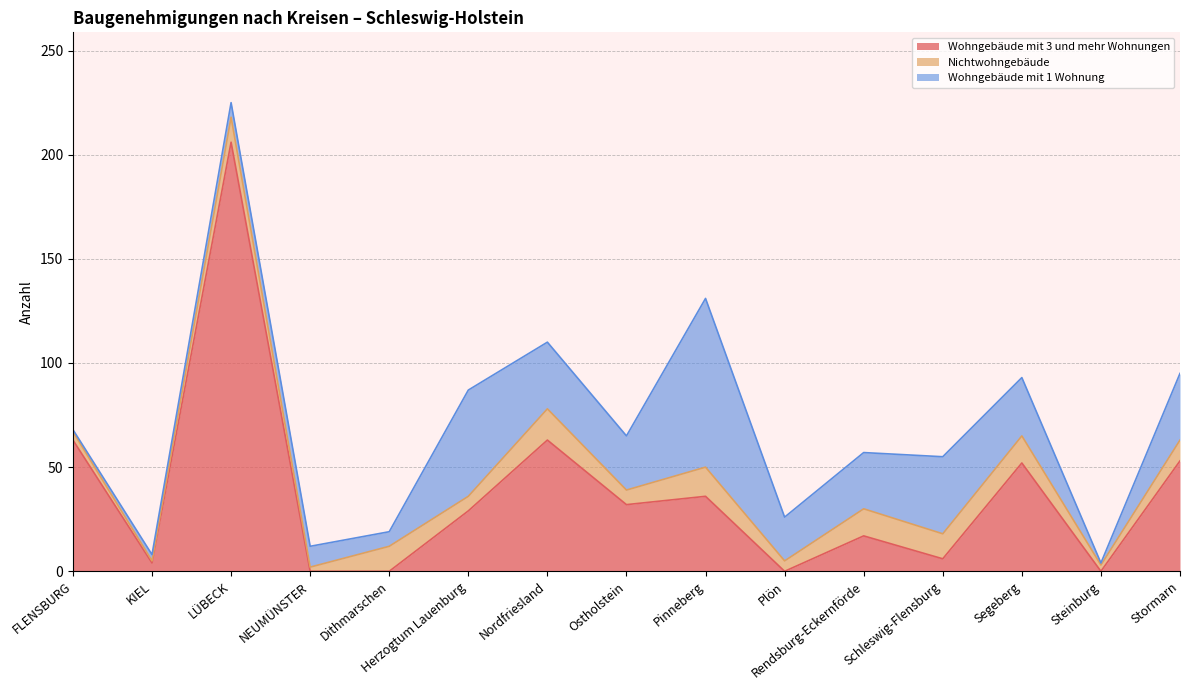

Count the number of data series in this chart.

3